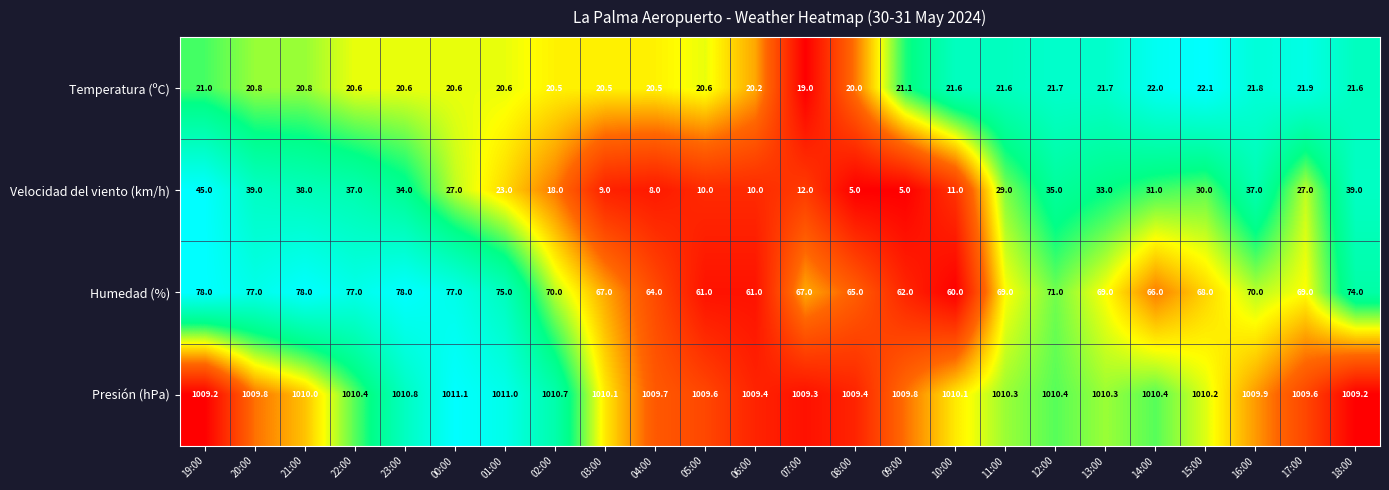

What is the average value of the Humedad (%) series?

69.7